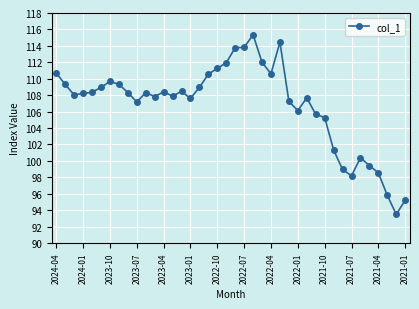

What is the greatest value displayed?

115.3